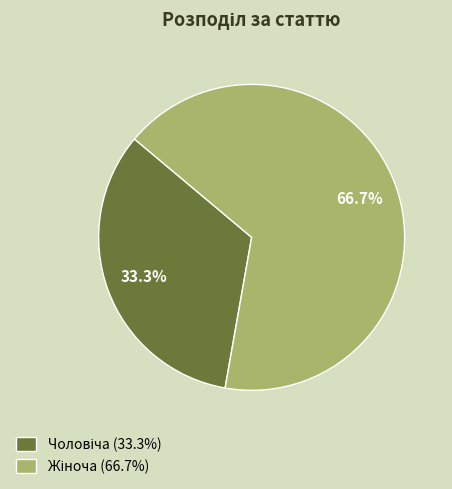

Is there a majority slice in this chart?

Yes